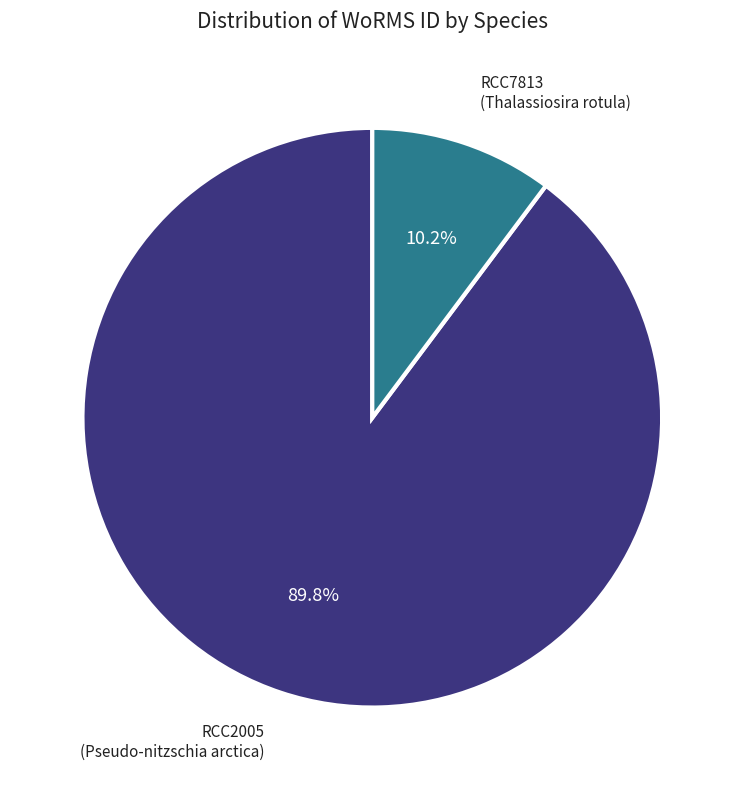

Does any single category account for the majority?

Yes